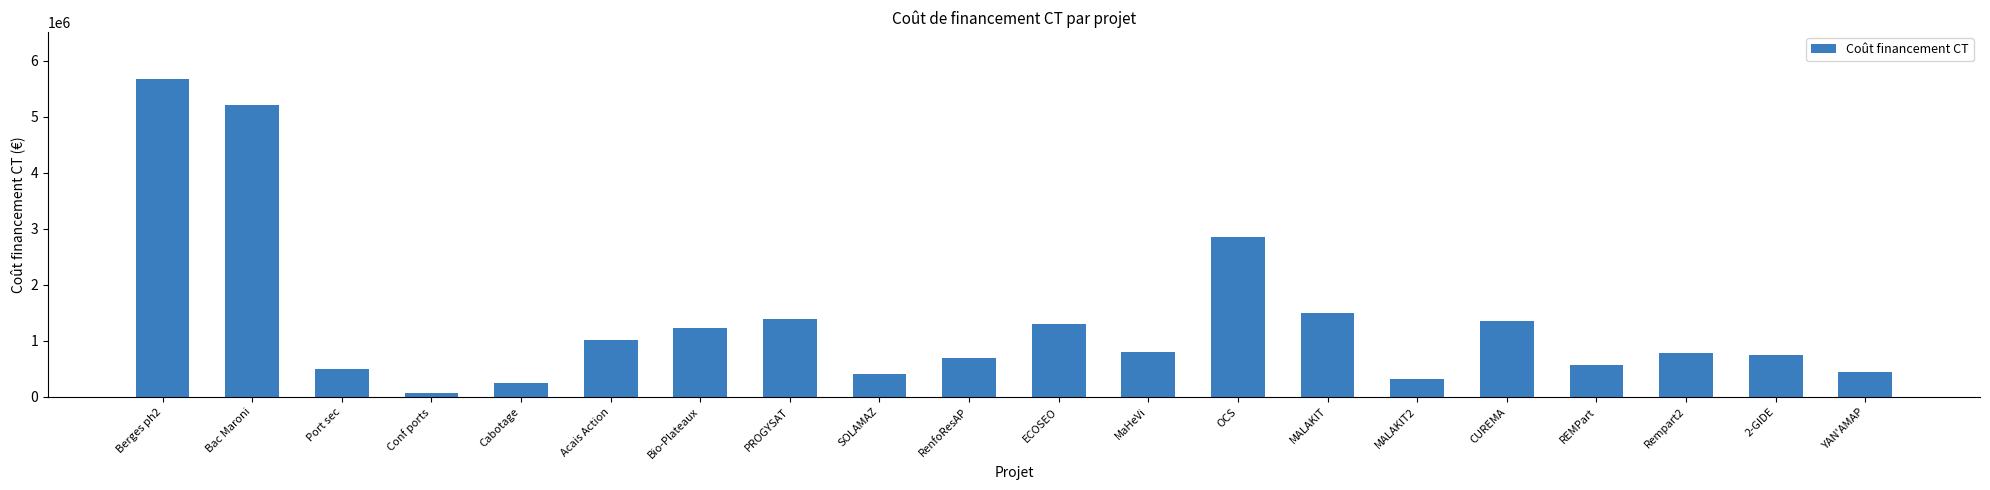

Does the chart contain any negative values?

No